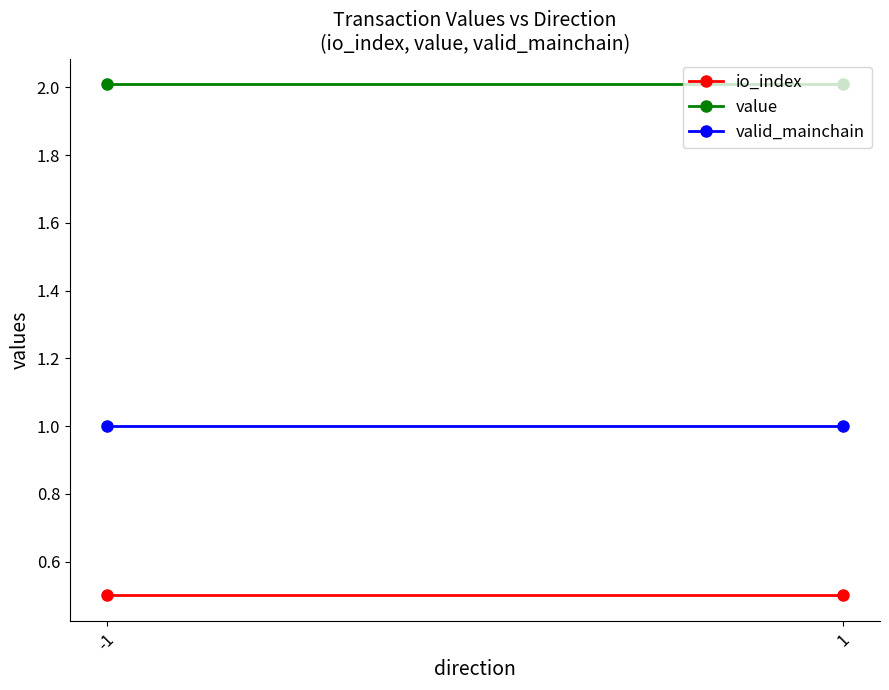

Which series changed the most between -1 and 1?

io_index